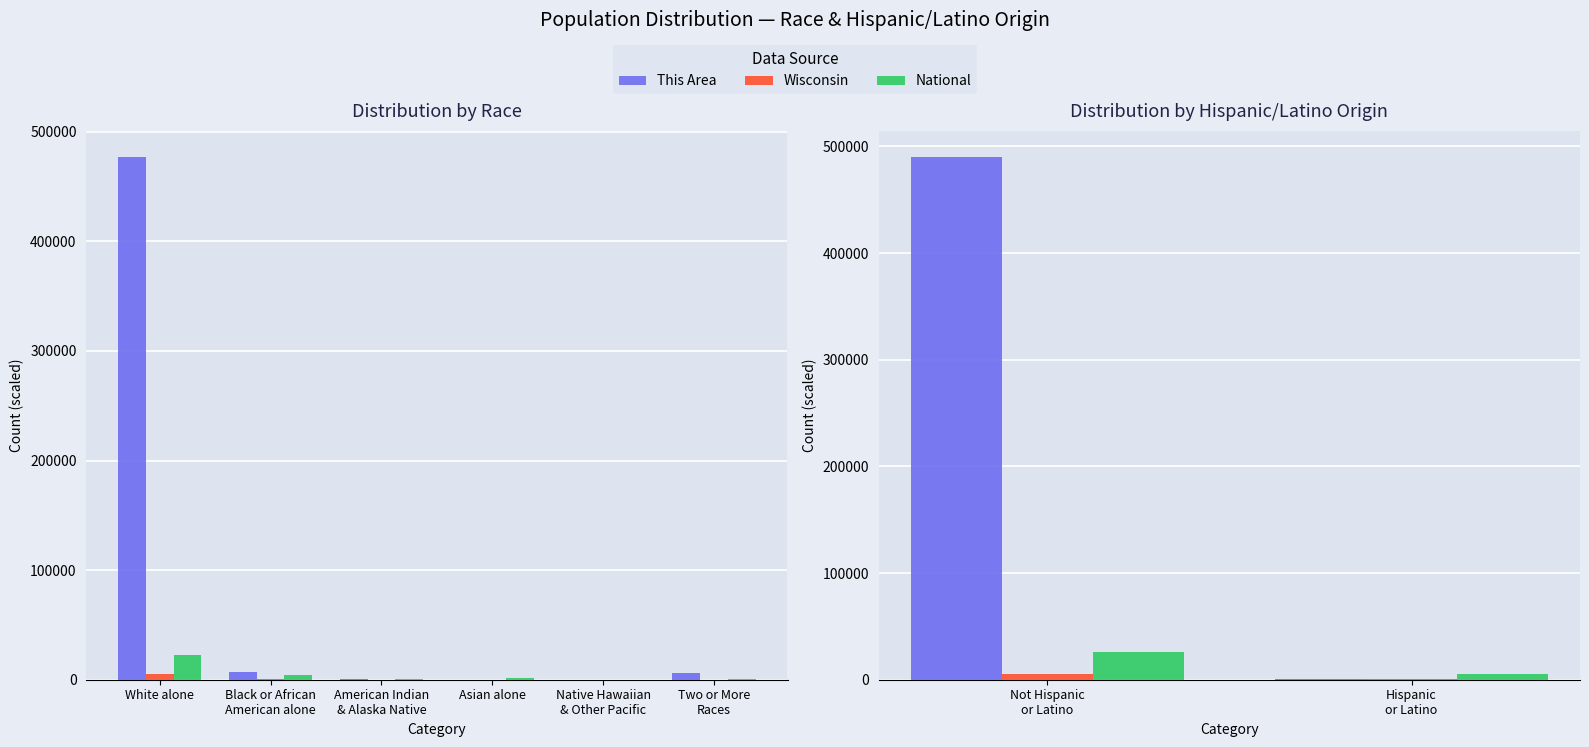

How many categories are shown in the chart?

2